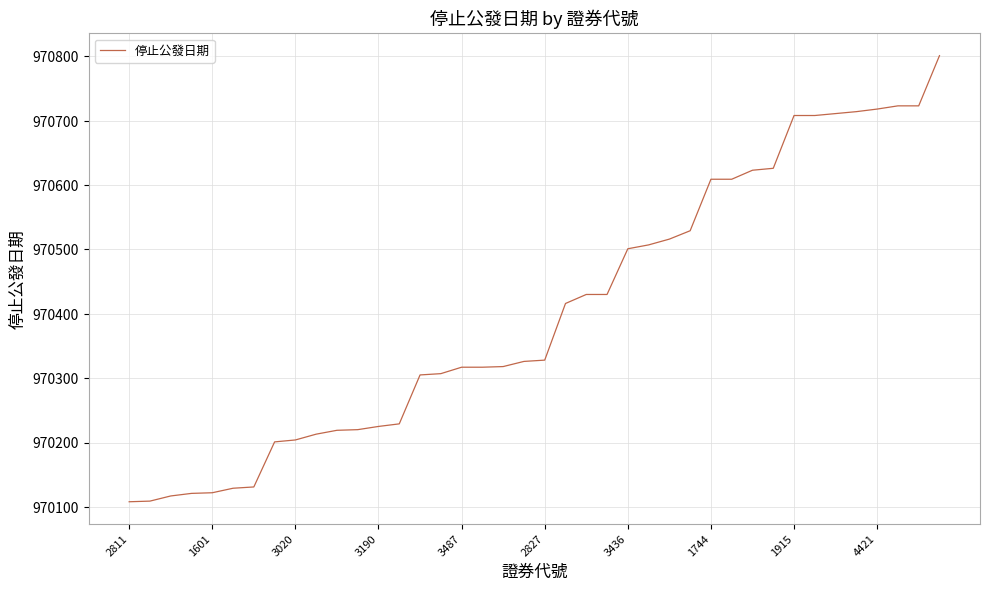

What is the difference between the maximum and minimum values?

693